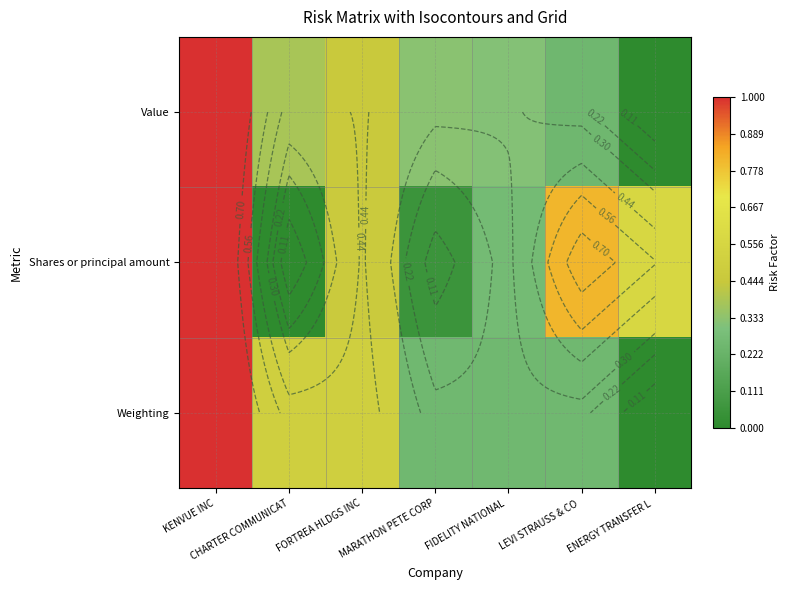

List the labels in order of Value value, largest first.

KENVUE INC, FORTREA HLDGS INC, CHARTER COMMUNICAT, MARATHON PETE CORP, FIDELITY NATIONAL, LEVI STRAUSS & CO, ENERGY TRANSFER L